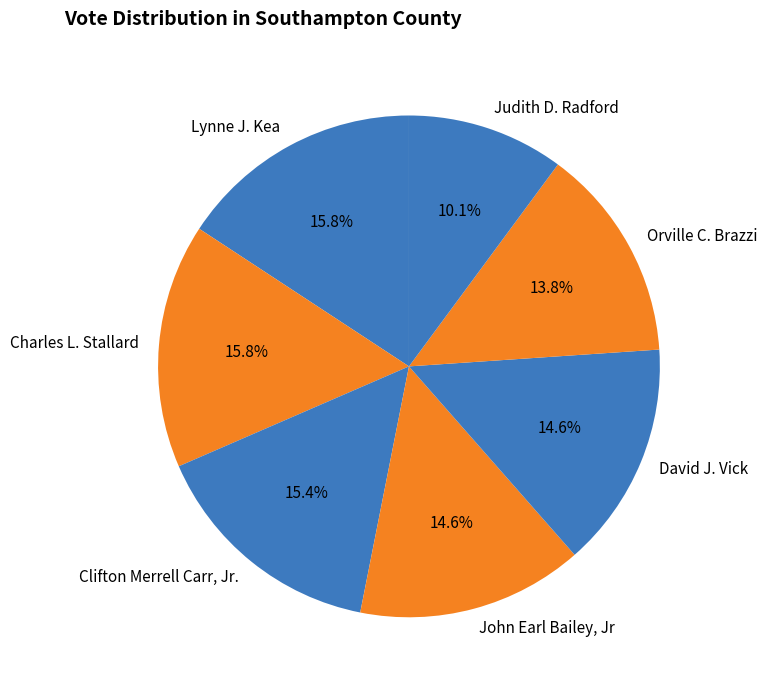

Between Judith D. Radford and Lynne J. Kea, which is larger?

Lynne J. Kea